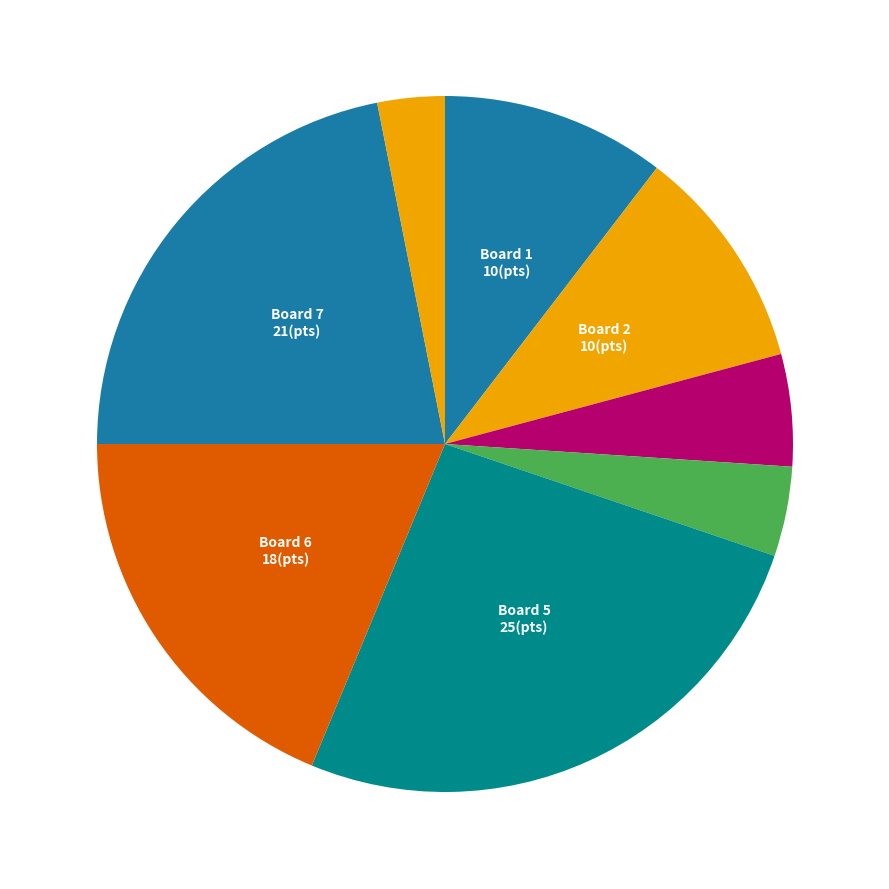

Count the number of slices in the pie.

8